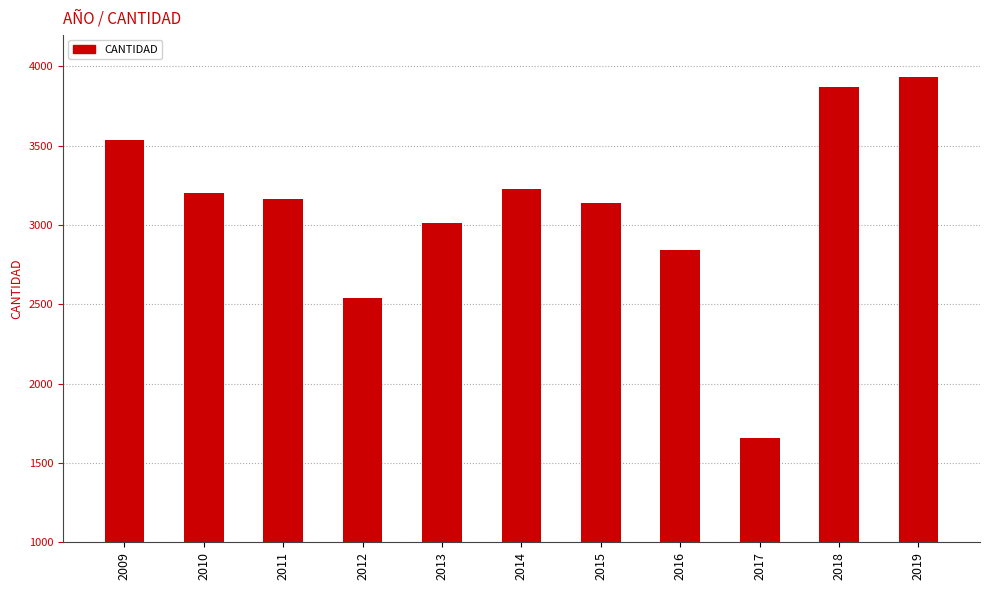

What is the difference between the maximum and minimum values?

2276